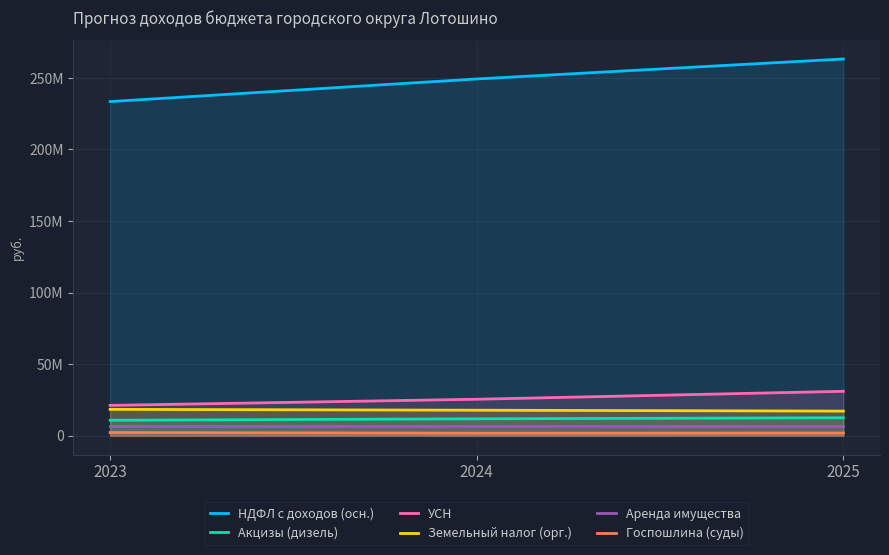

What is the minimum value for Акцизы (дизель)?

10783000